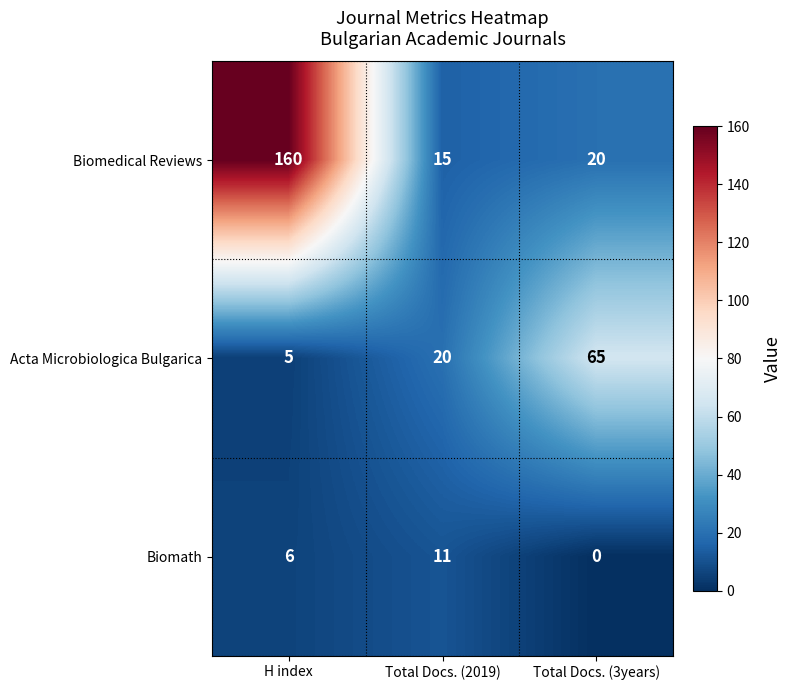

Reading right to left, extract all data points from this chart.

Biomedical Reviews: 20	15	160
Acta Microbiologica Bulgarica: 65	20	5
Biomath: 0	11	6